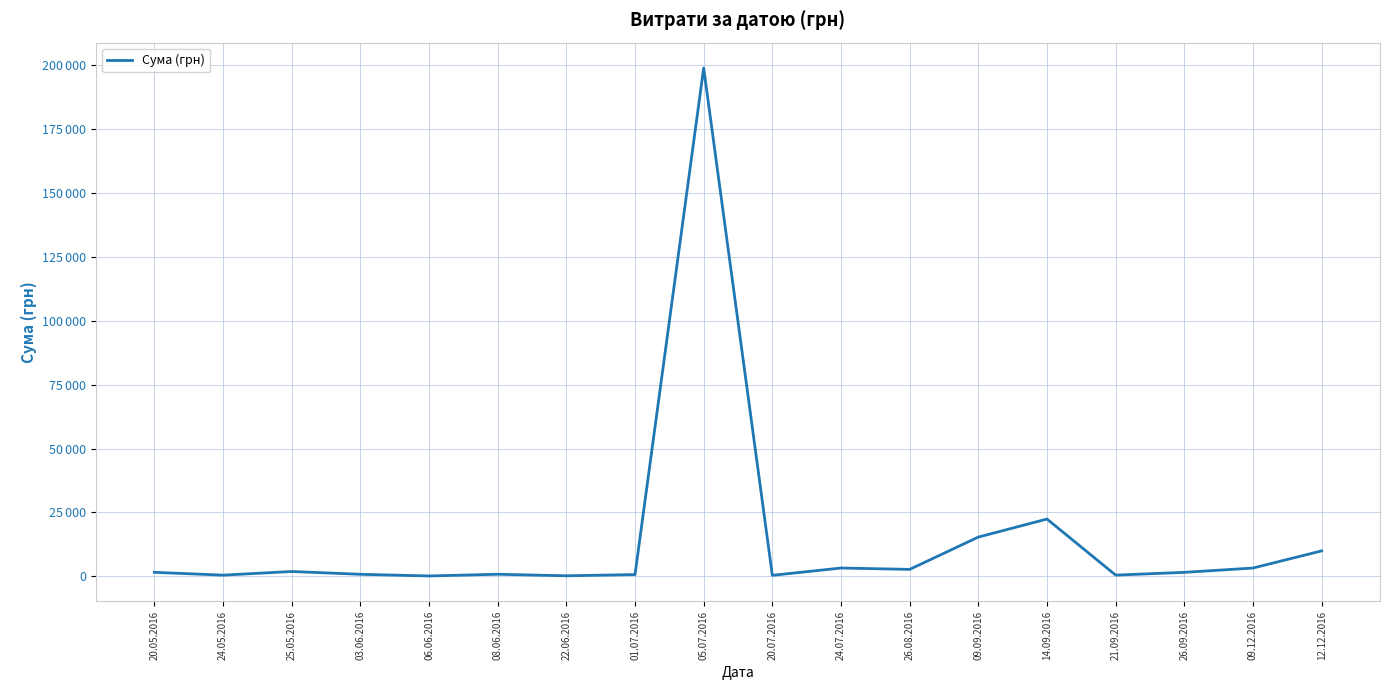

What is the change in value from 20.05.2016 to 01.07.2016?

-880.0